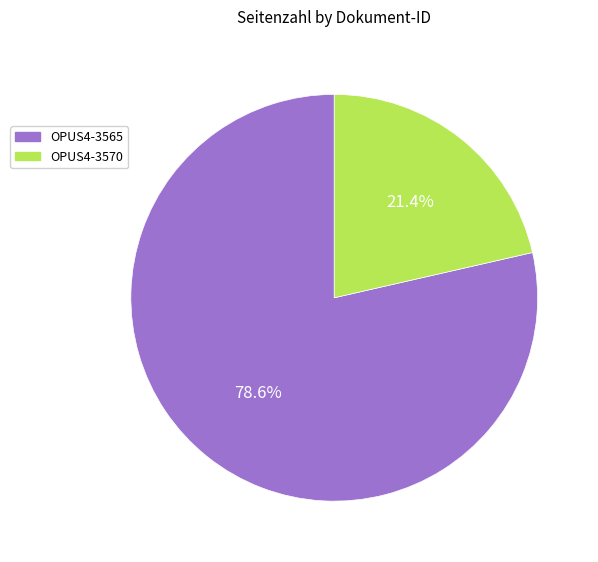

How many slices are in this pie chart?

2